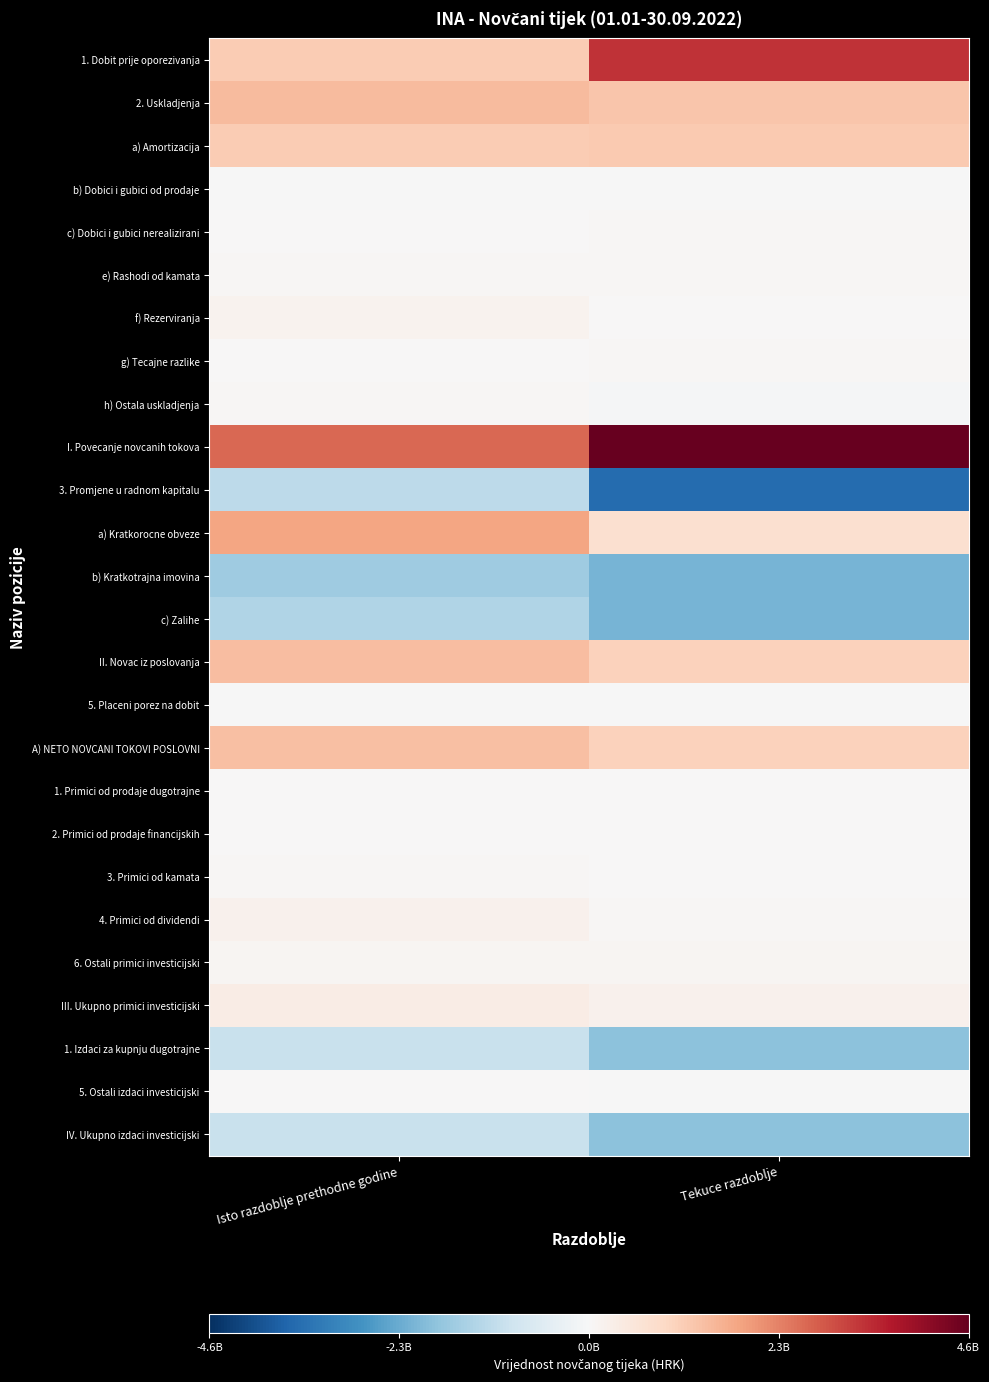

What is the maximum value shown in the chart?

4603000000